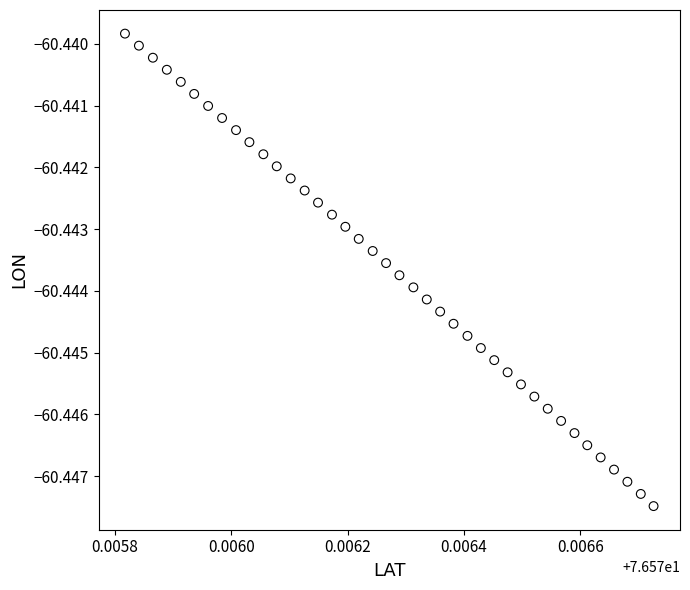

How many data points are displayed?

40